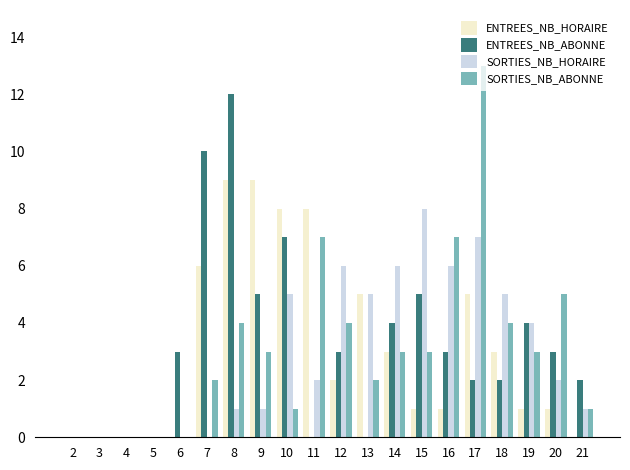

How many groups of bars are there?

20